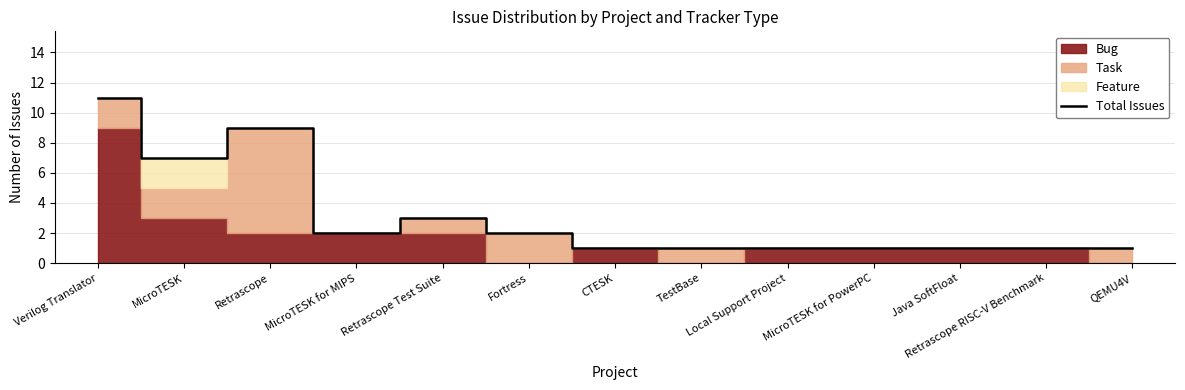

True or false: the data shows 19 at Verilog Translator.

False